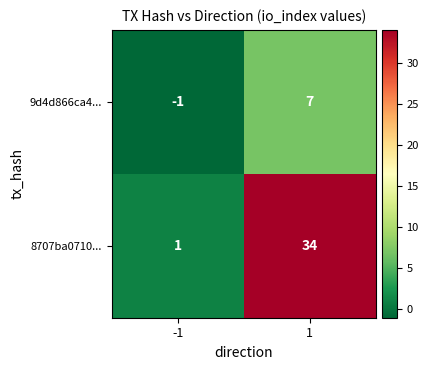

How many data points does each series have?

2